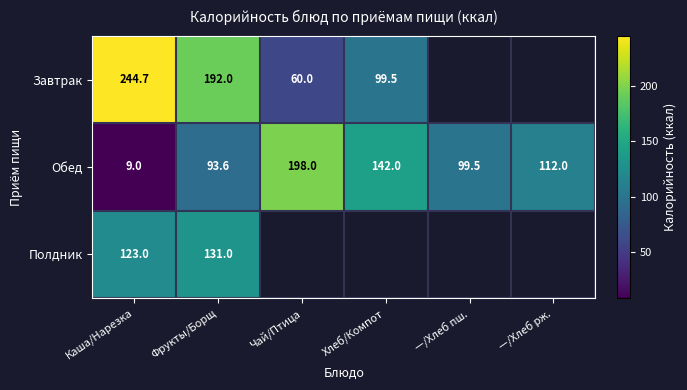

True or false: Завтрак has a value of 192.0 at Фрукты/Борщ.

True